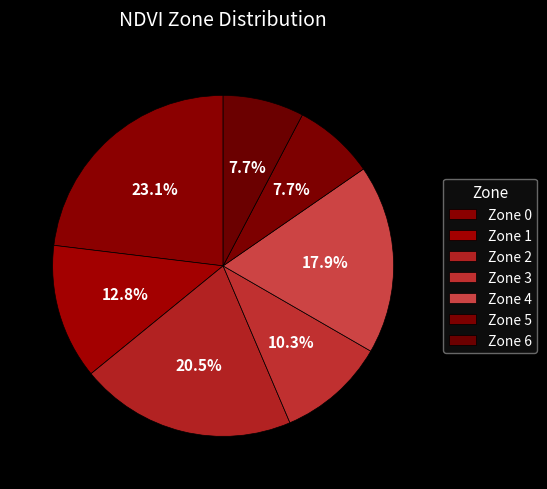

Is there any slice that represents more than half of the pie?

No